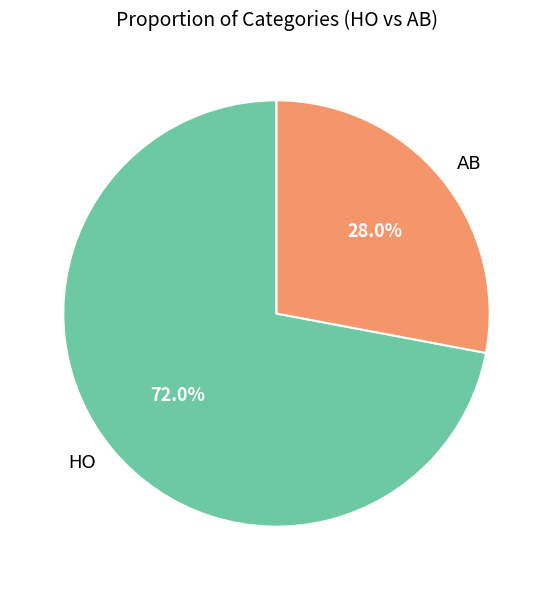

To the nearest percent, what is the difference between the HO and AB slice percentages?

44%